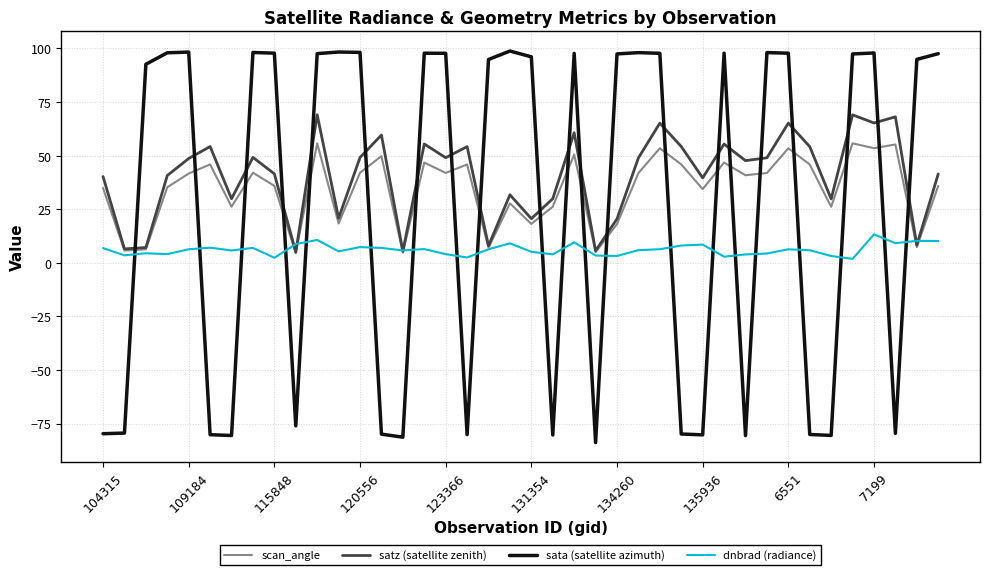

In dnbrad (radiance), how many points are lower than both neighbors (excluding endpoints)?

12